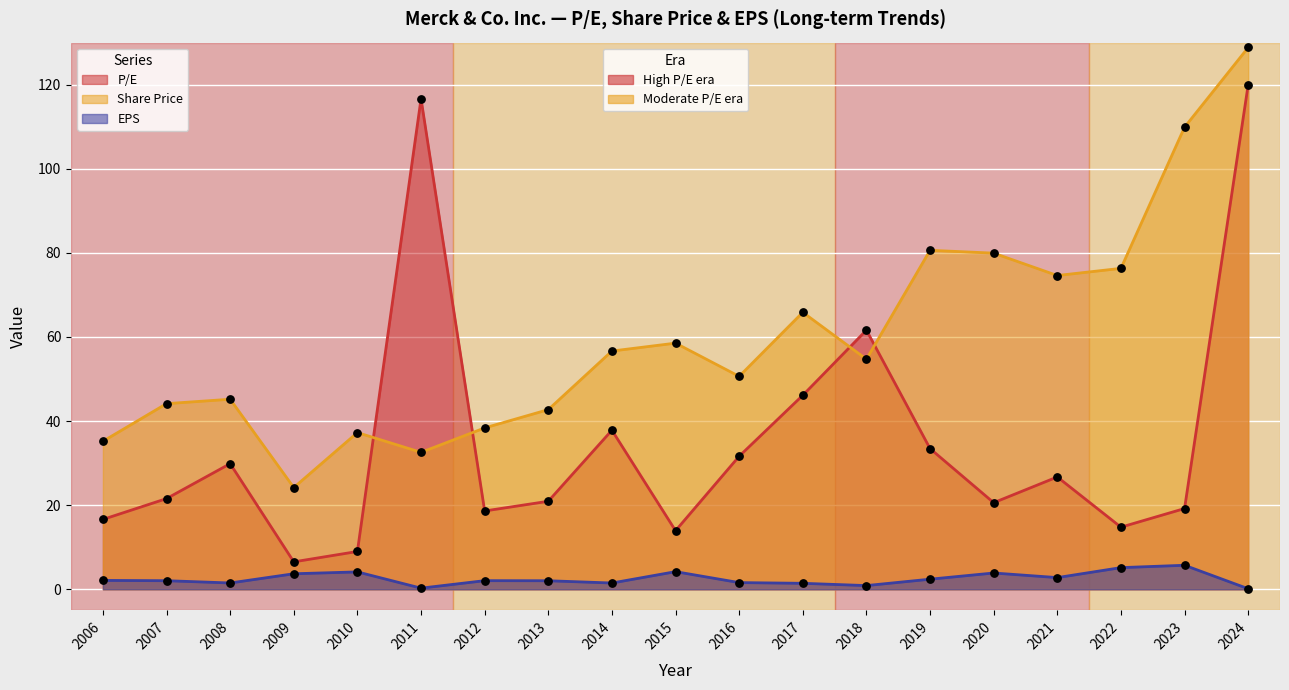

At which category is the sum across all series the highest?

2024